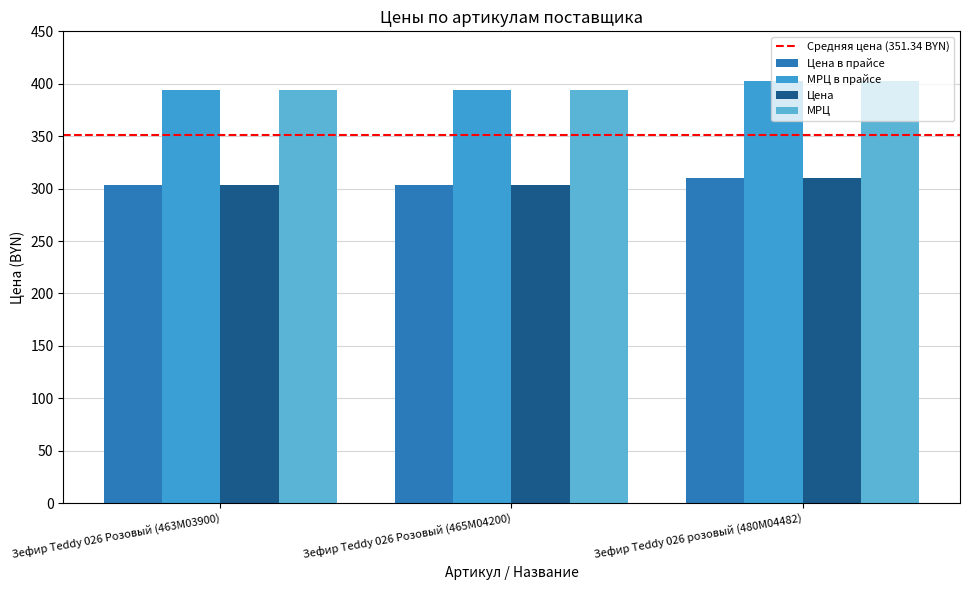

What is the average value of the МРЦ series?

397.0